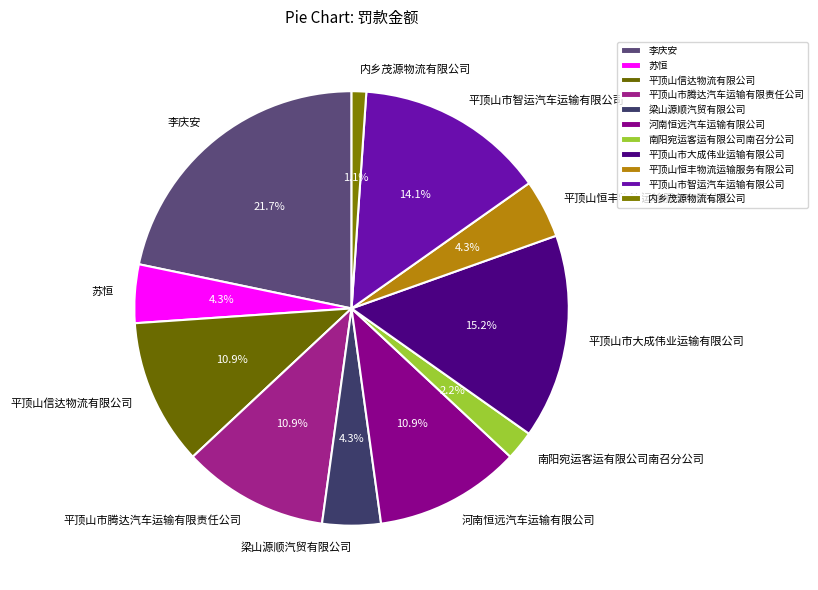

Does 南阳宛运客运有限公司南召分公司 represent more than half of the total?

No